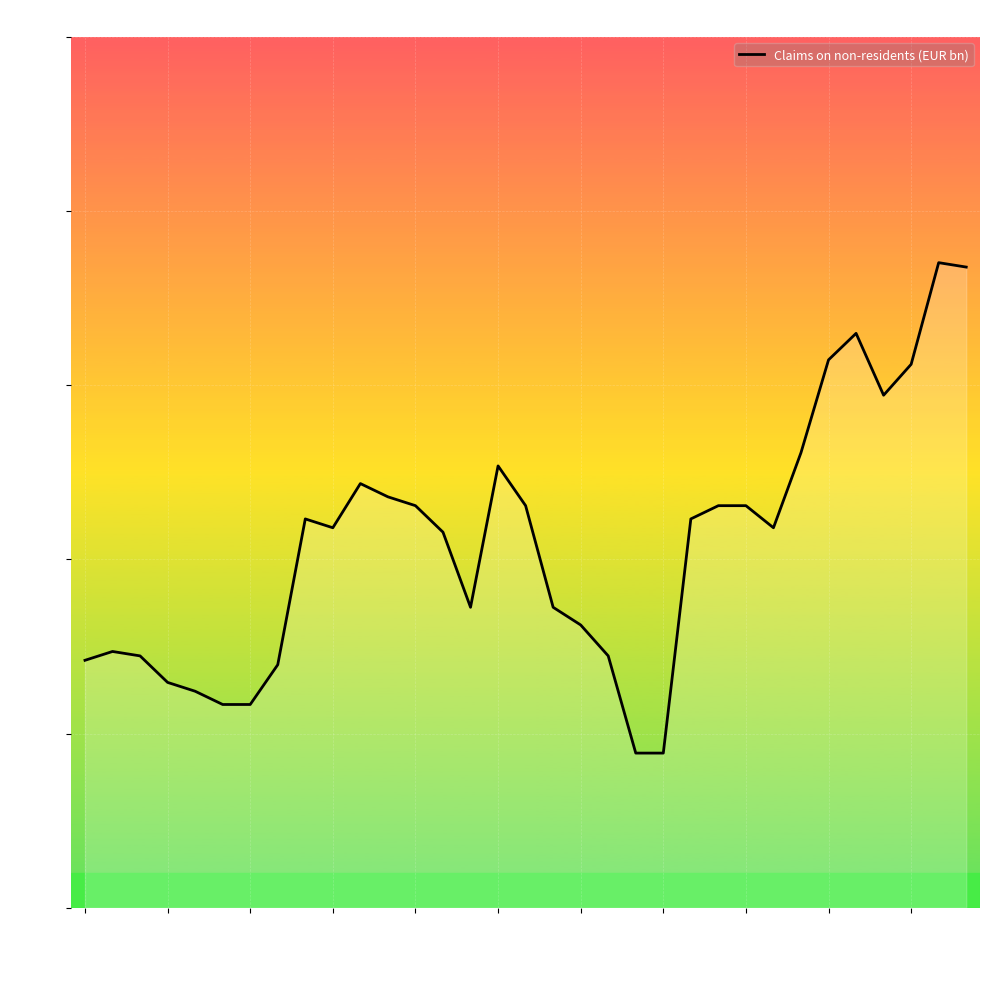

Does the chart display data point markers on the line(s)?

No